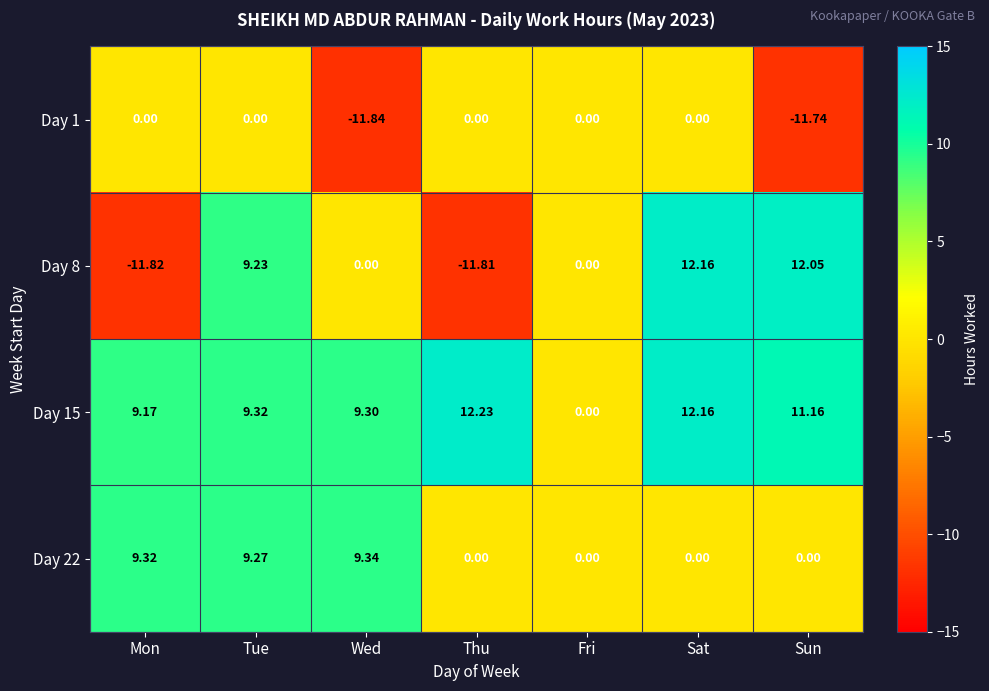

At which category does the chart reach its minimum across all series?

Wed